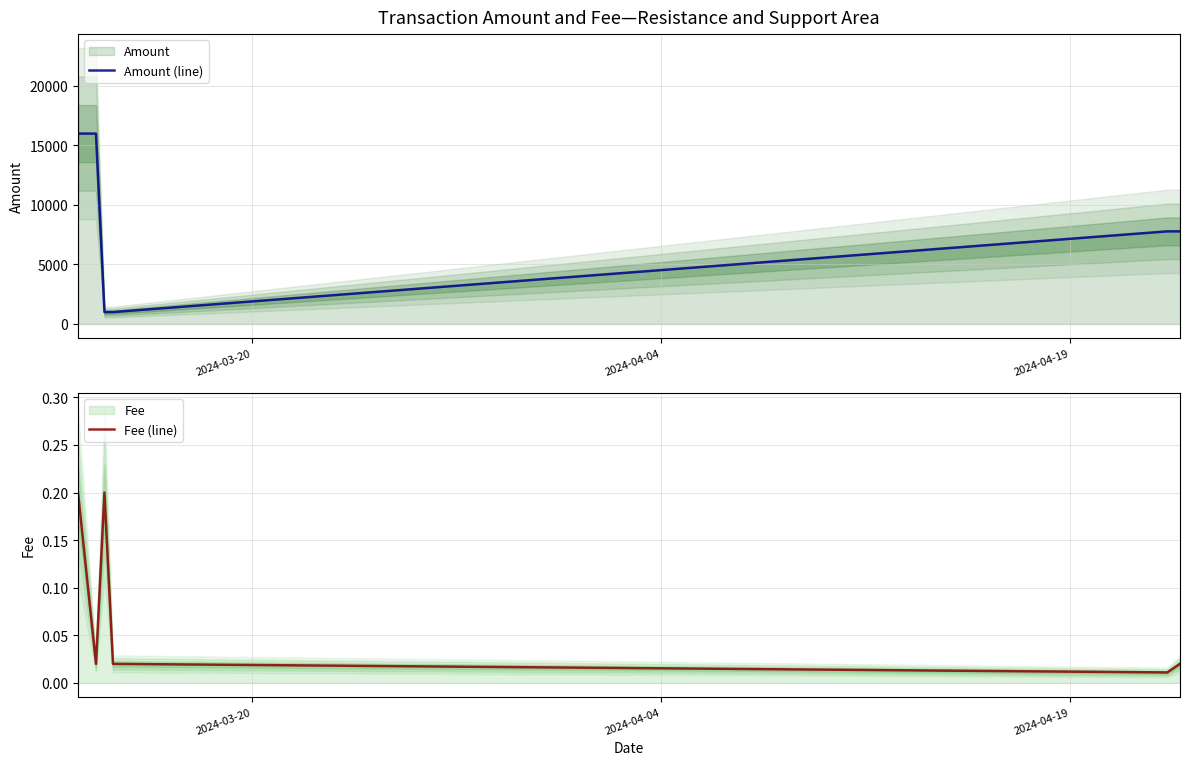

How many interior local peaks does the Fee (line) series have?

1